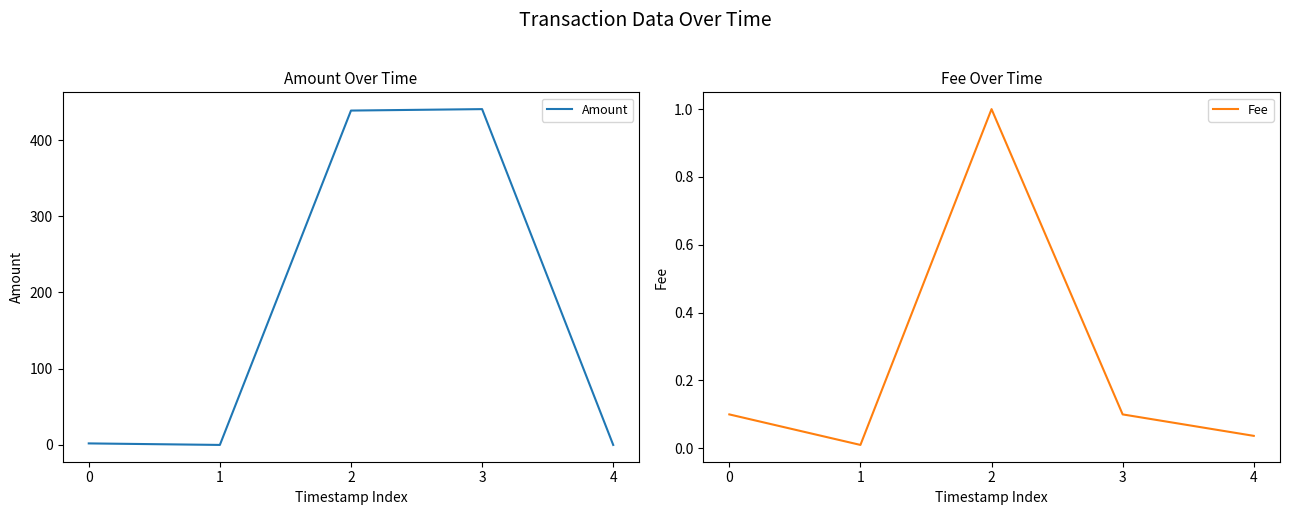

At which category is the sum across all series the highest?

3